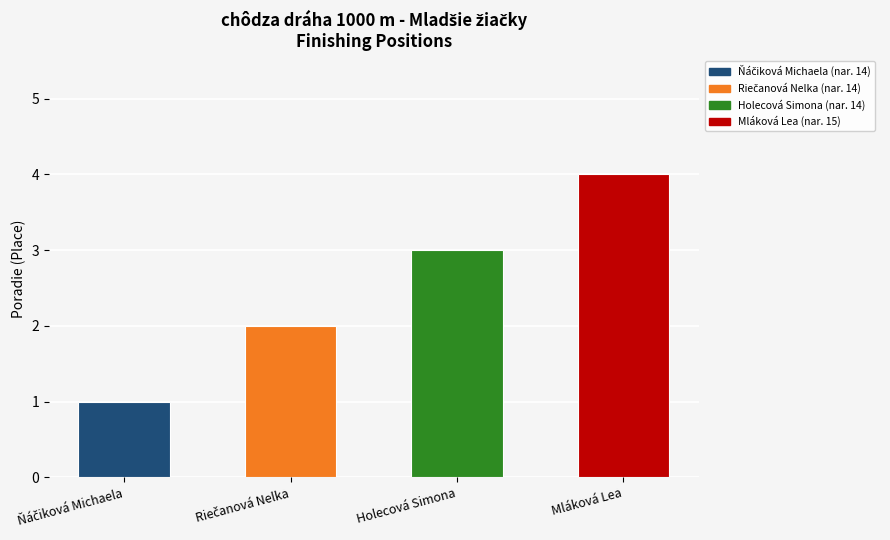

Which label corresponds to the largest value in the chart?

Mláková Lea